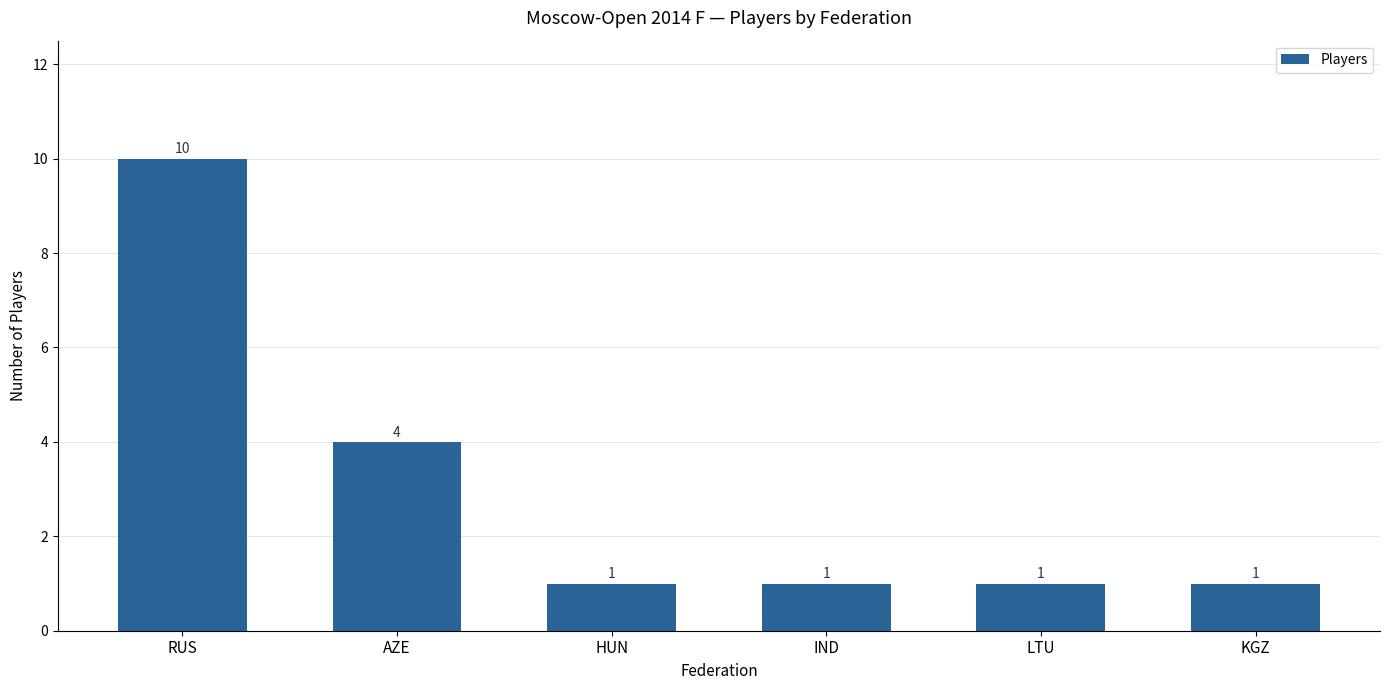

What is the value of the 4th bar from the left?

1